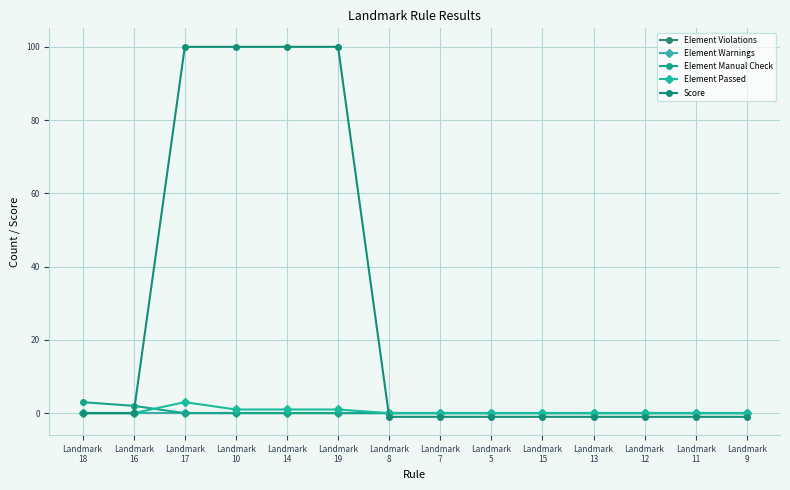

What is the label of the 10th point from the right?

Landmark
14